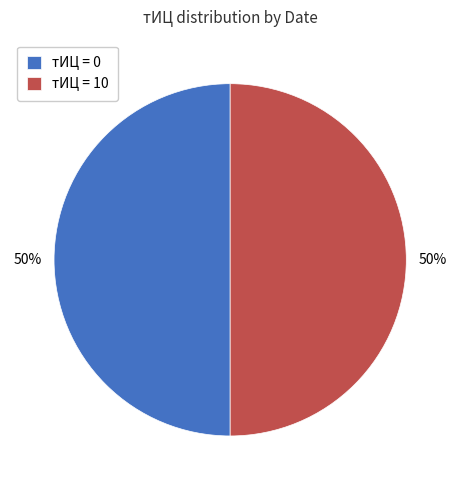

True or false: тИЦ = 0 accounts for 65% of the total.

False